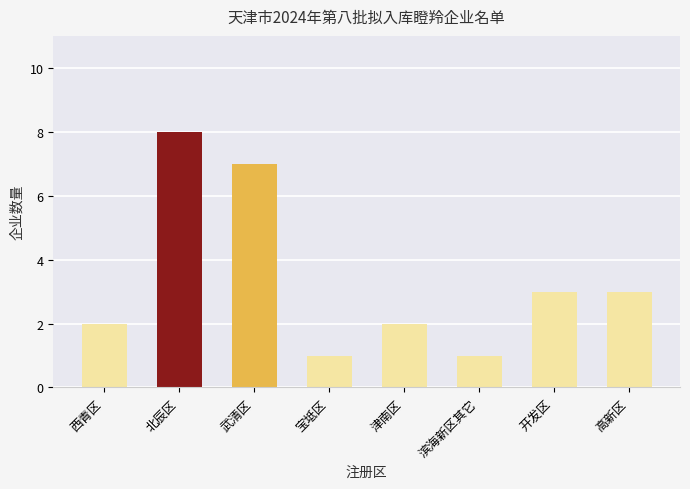

The chart shows a value of 7 at 武清区. True or false?

True